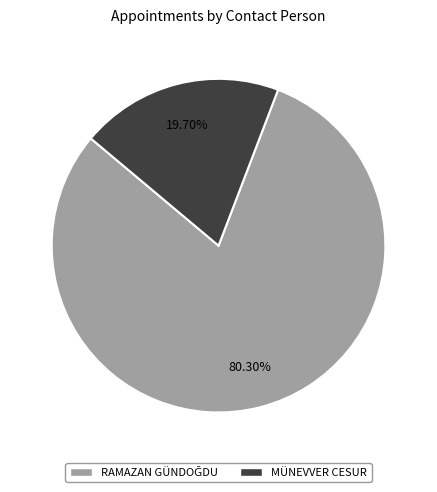

How many segments does this pie chart have?

2